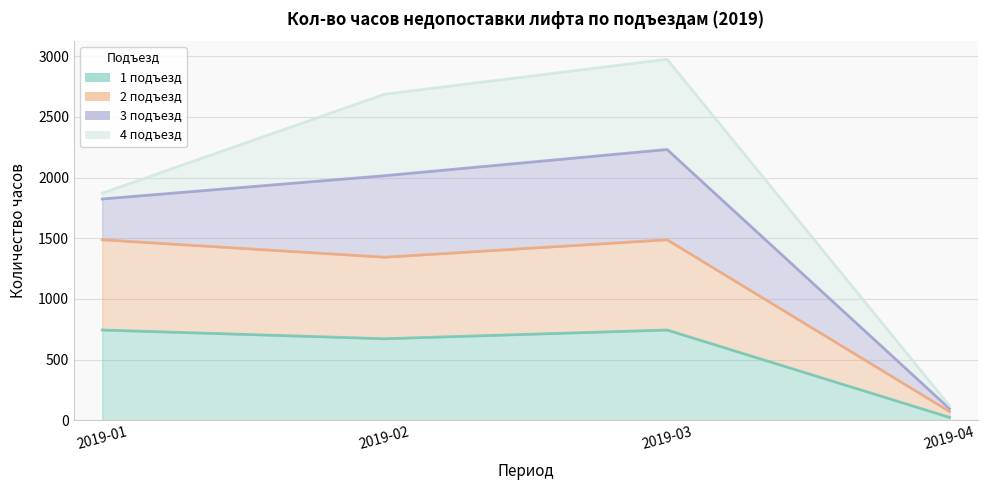

What is the value of the 2 подъезд point at the 1st from the left?

1488